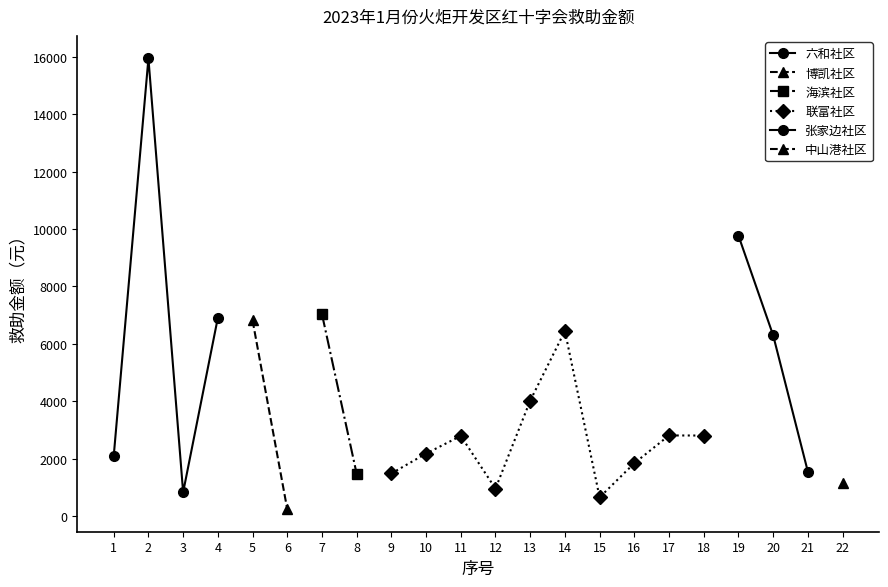

The chart shows a value of 2409 at 杨少坤. True or false?

False